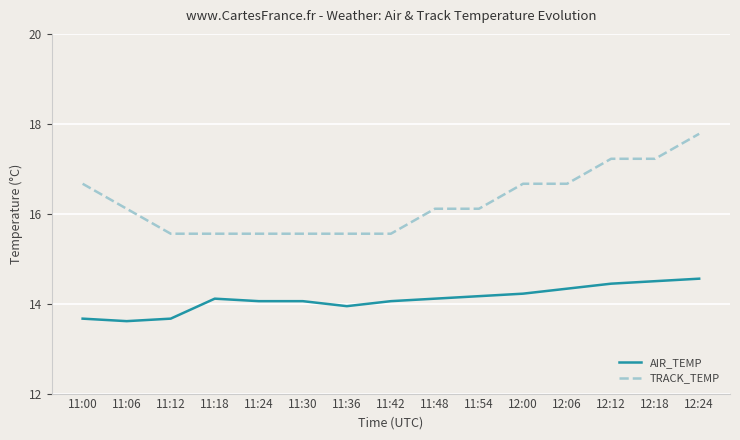

What is the sum of all AIR_TEMP values?

211.5